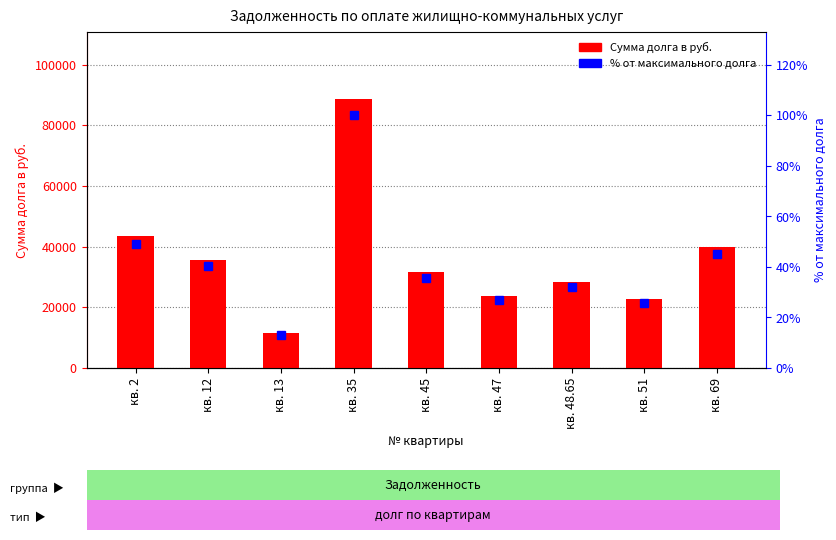

How many series are shown in this chart?

2